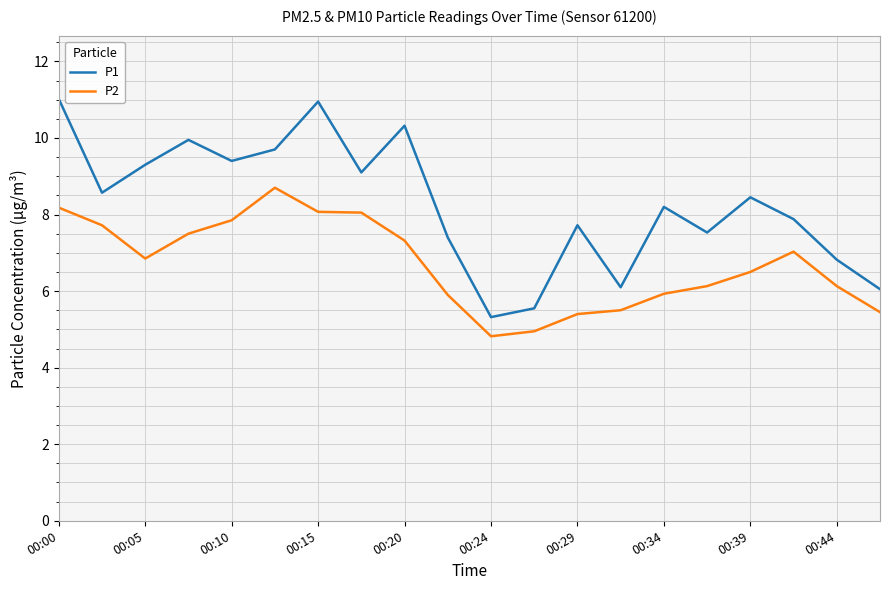

List the series in order of their peak value, lowest first.

P2, P1